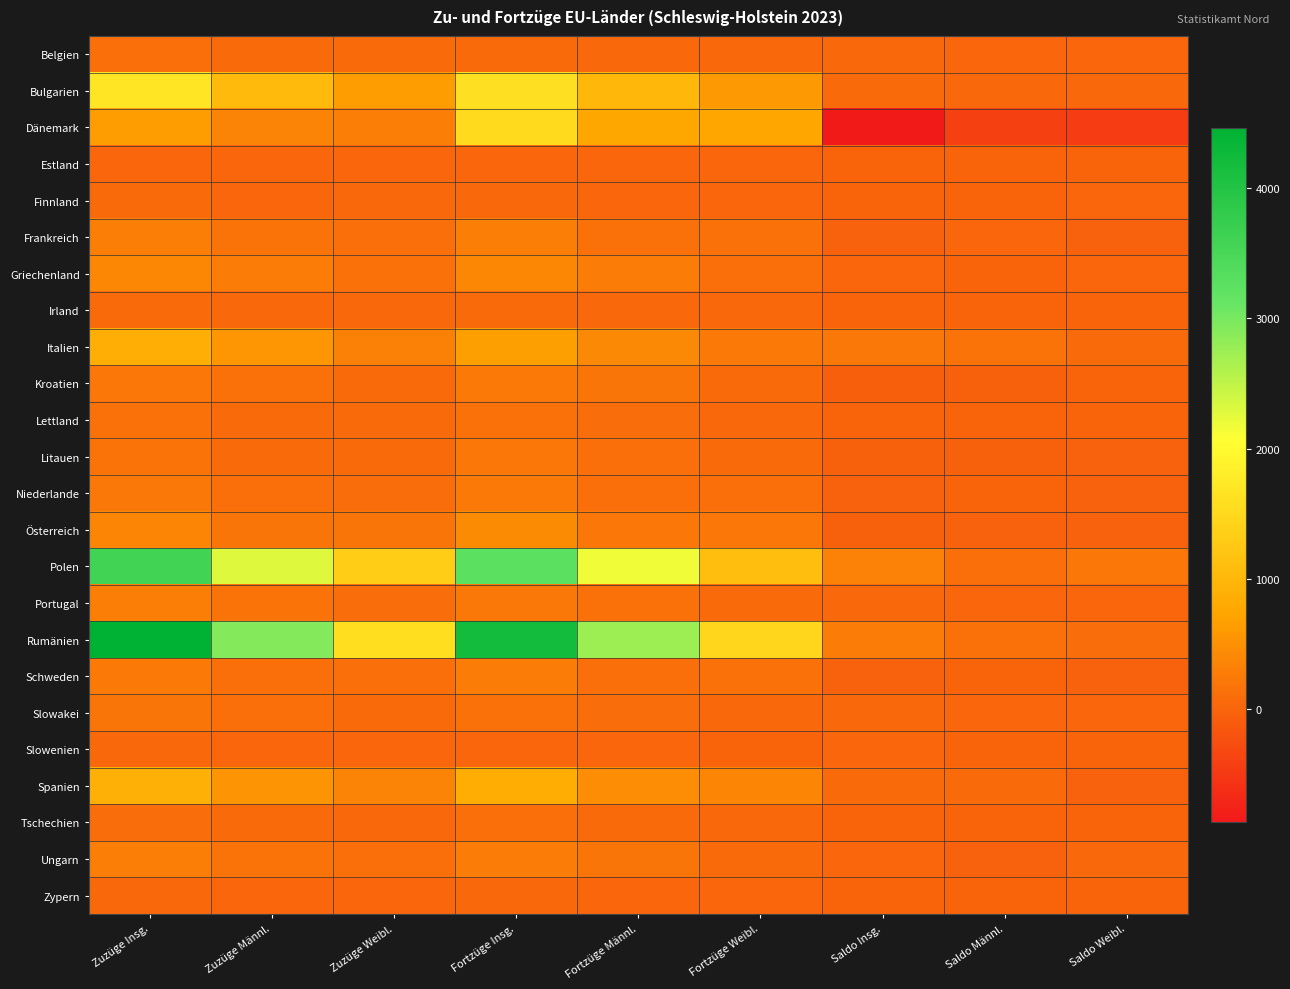

At which category is the sum across all series the highest?

Zuzüge Insg.